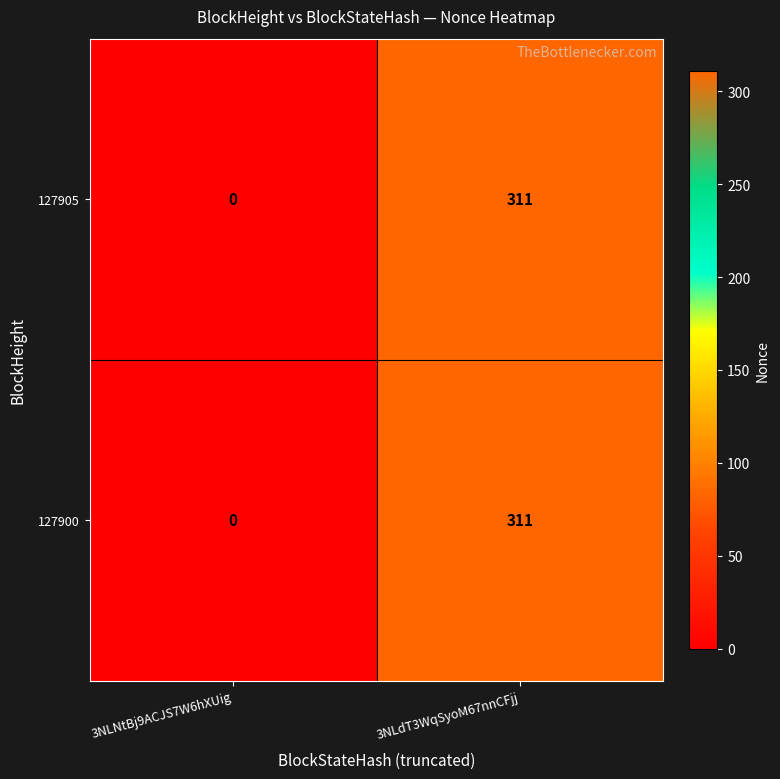

Reading left to right, what are all the values shown in this chart?

127905: 3NLNtBj9ACJS7W6hXUig=0	3NLdT3WqSyoM67nnCFjj=311
127900: 3NLNtBj9ACJS7W6hXUig=0	3NLdT3WqSyoM67nnCFjj=311